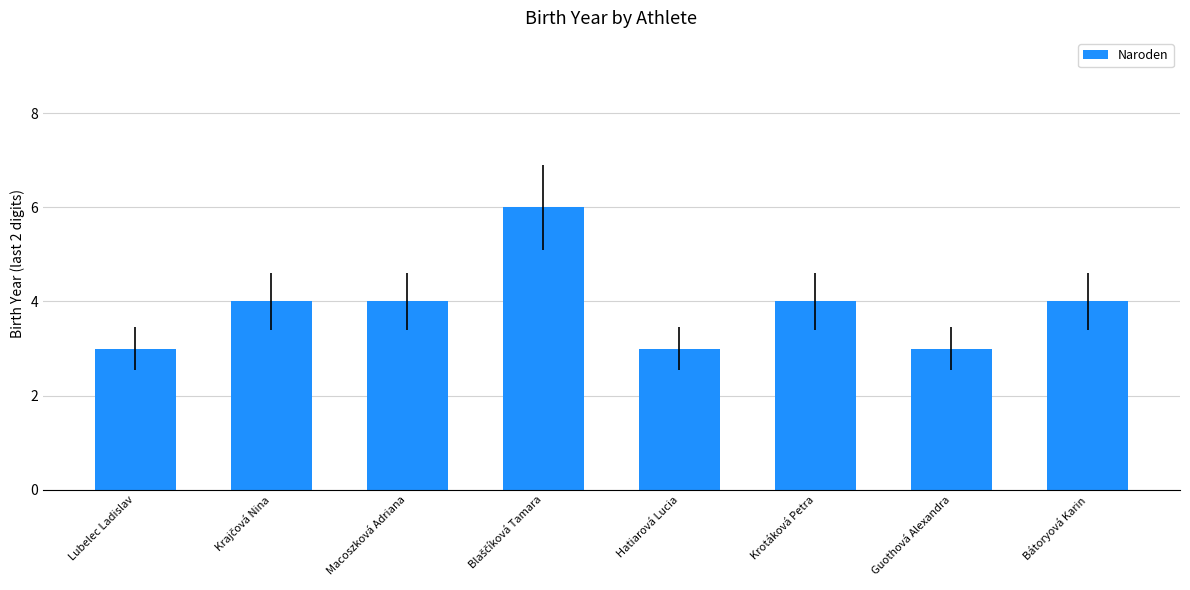

Reading right to left, extract all data points from this chart.

4	3	4	3	6	4	4	3